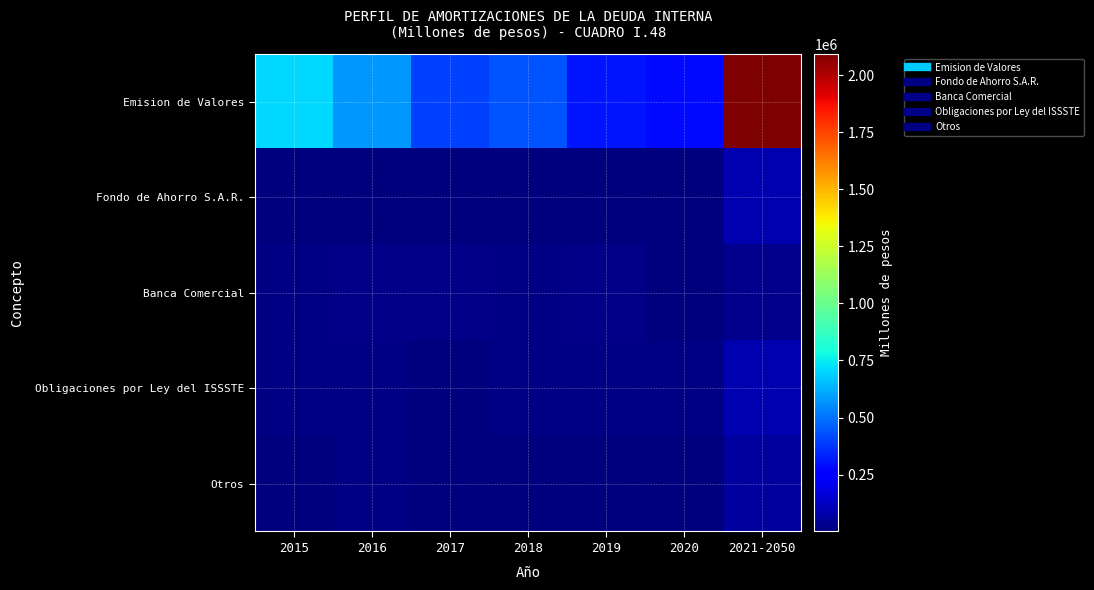

Rank the series at 2019 from lowest to highest value.

Otros, Fondo de Ahorro S.A.R., Obligaciones por Ley del ISSSTE, Banca Comercial, Emision de Valores